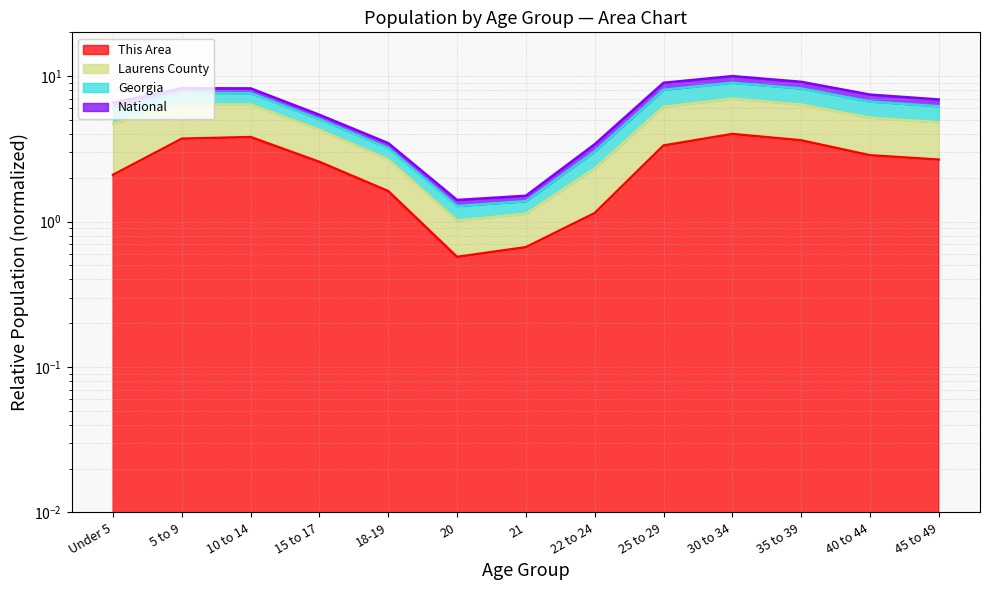

True or false: This Area and Laurens County intersect in this chart.

False